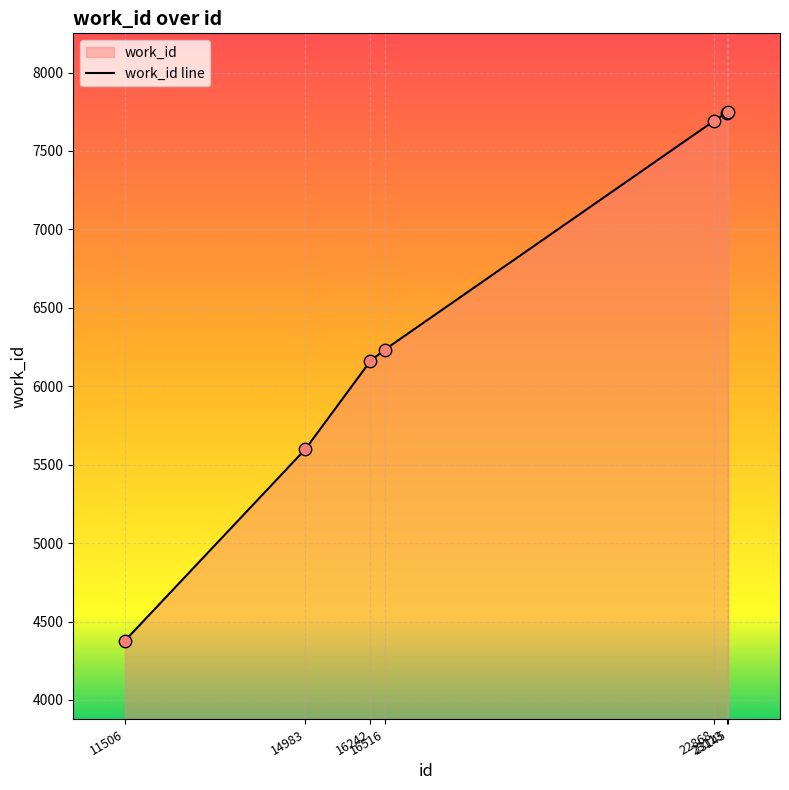

Approximately how many times larger is the value at 16516 compared to 11506?

1.4